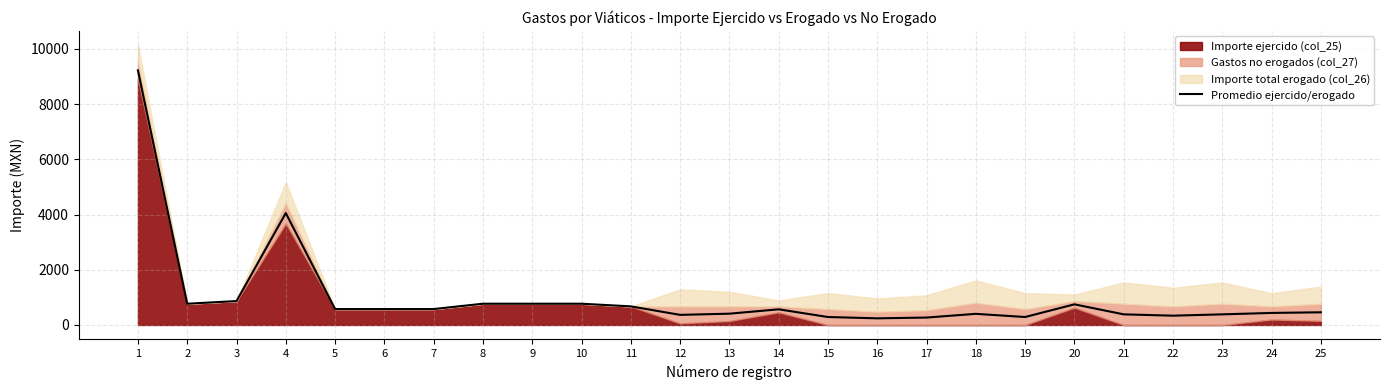

Where is the first local maximum?

4